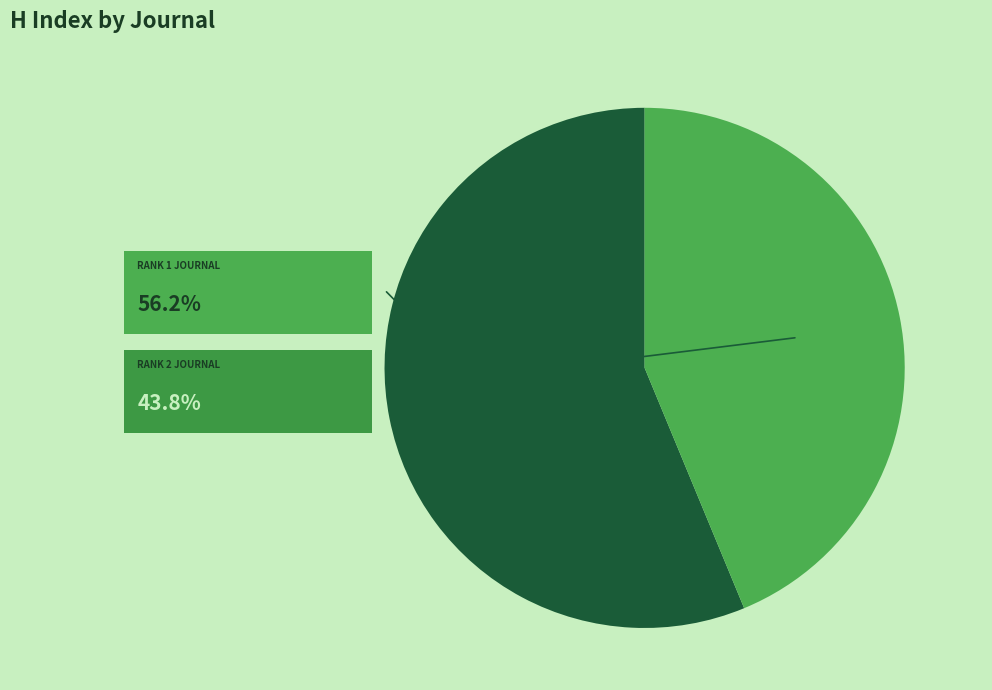

Is there a majority slice in this chart?

Yes